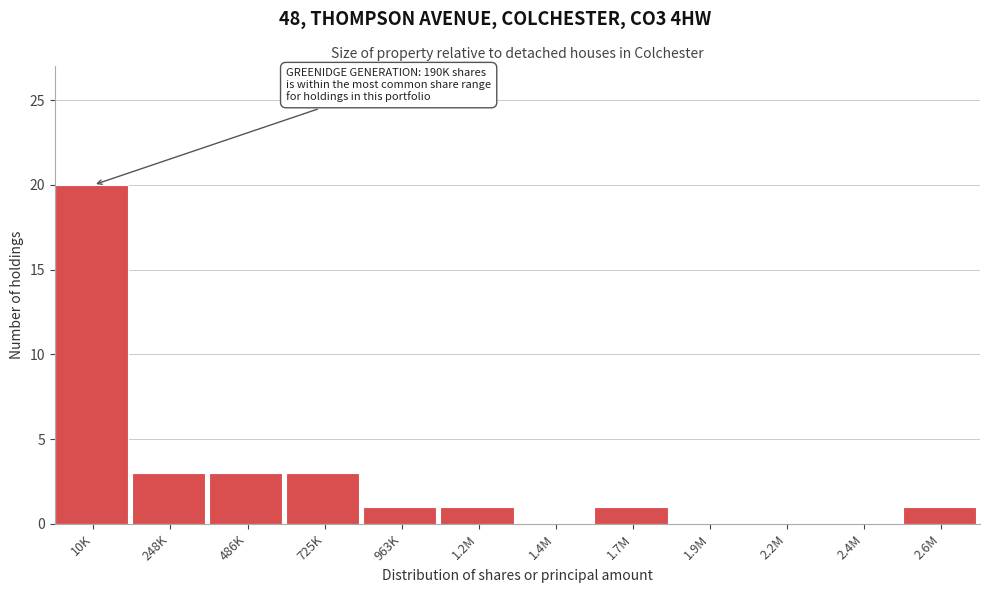

Reading left to right, list all the values displayed in this chart.

10K=20	248K=3	486K=3	725K=3	963K=1	1.2M=1	1.4M=0	1.7M=1	1.9M=0	2.2M=0	2.4M=0	2.6M=1